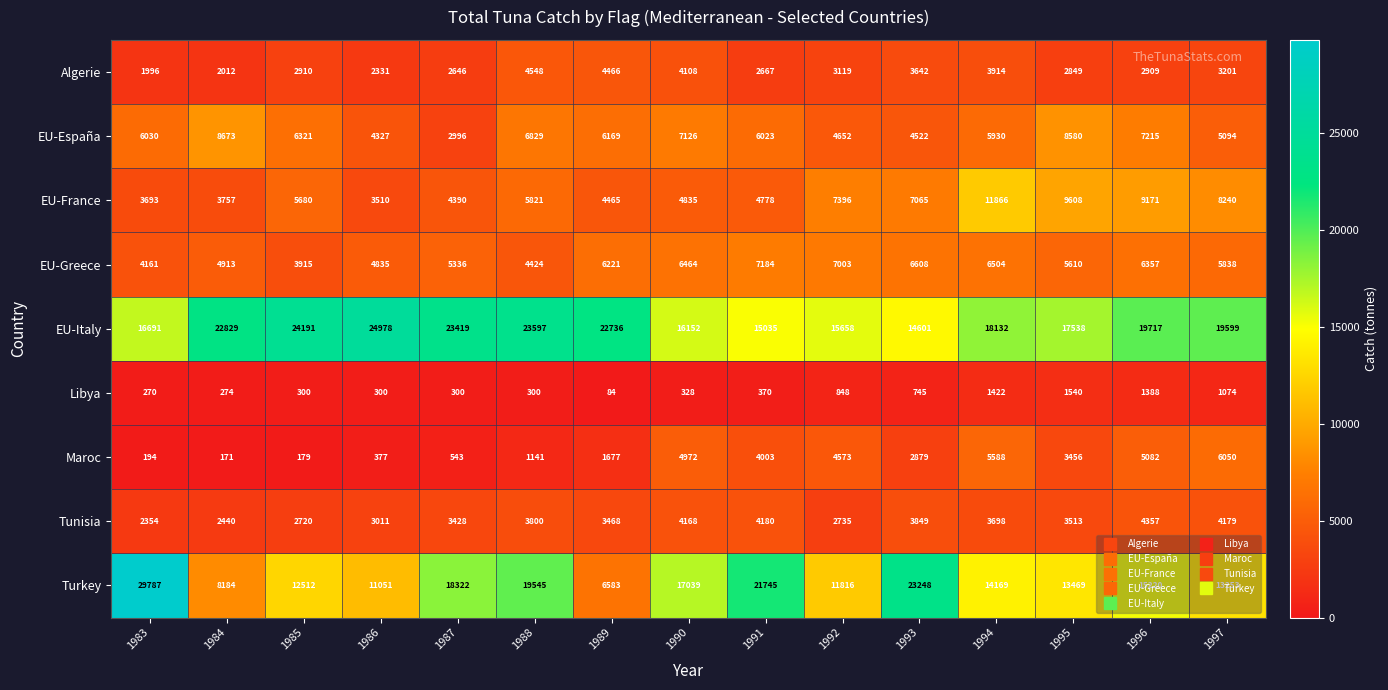

What is the average value of the EU-Greece series?

5692